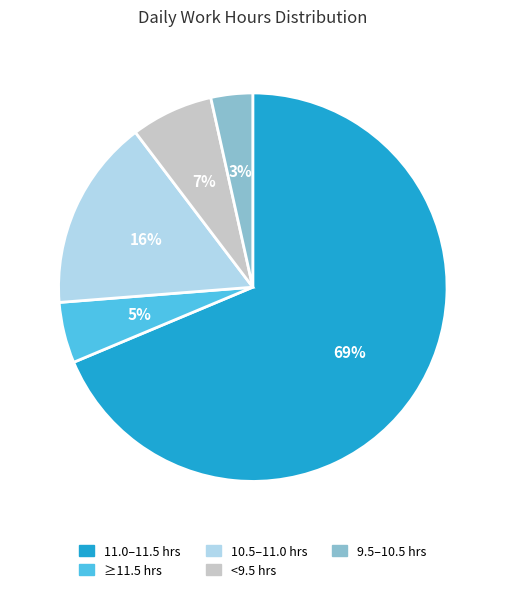

Is there a majority slice in this chart?

Yes